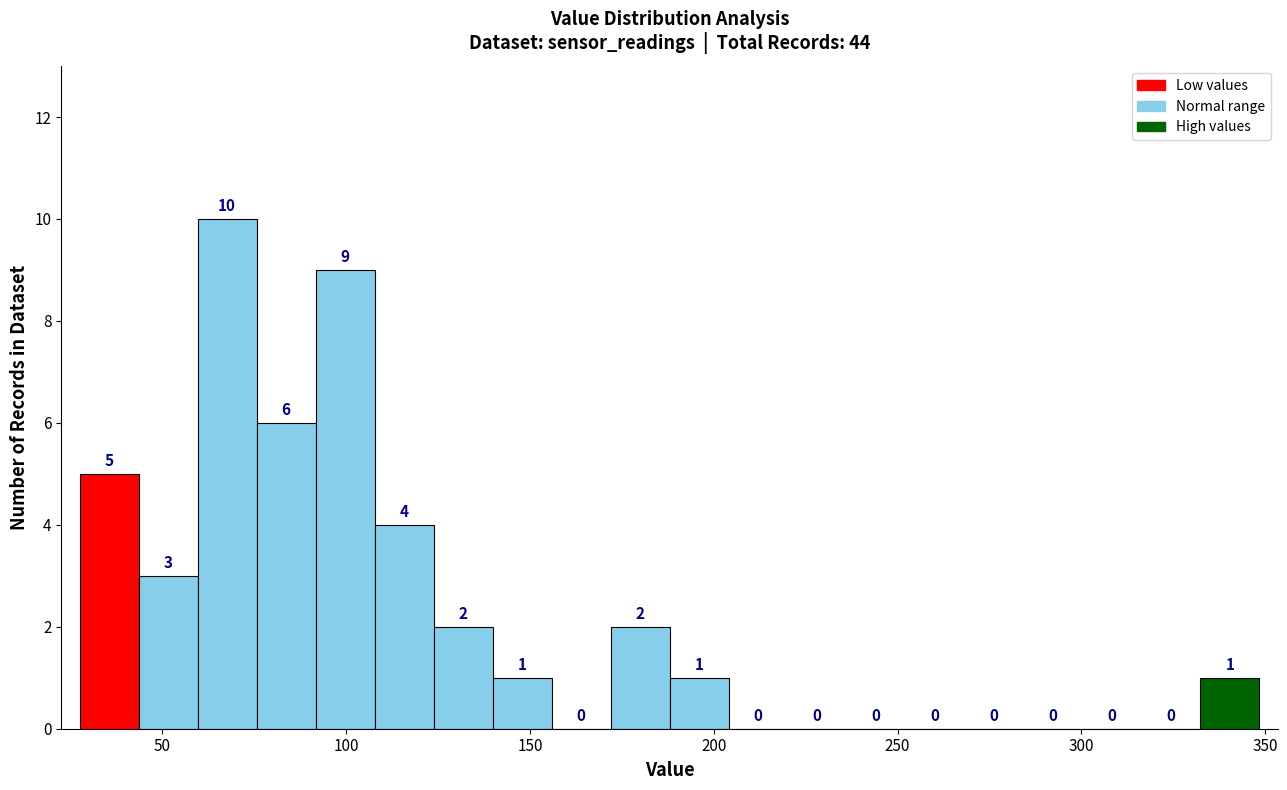

Around what value on the x-axis is the tallest bar? Give the approximate position of its centre, as read against the axis.

70